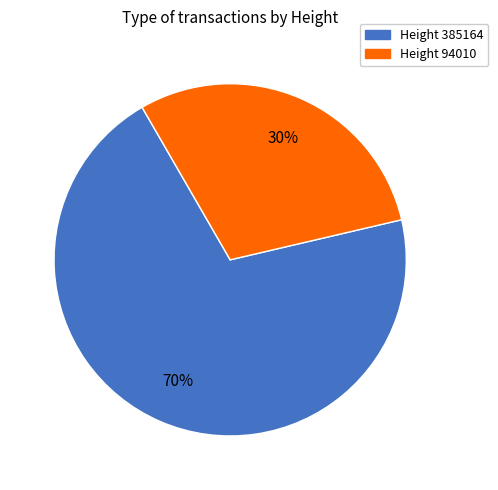

Which category accounts for the majority?

Height 385164